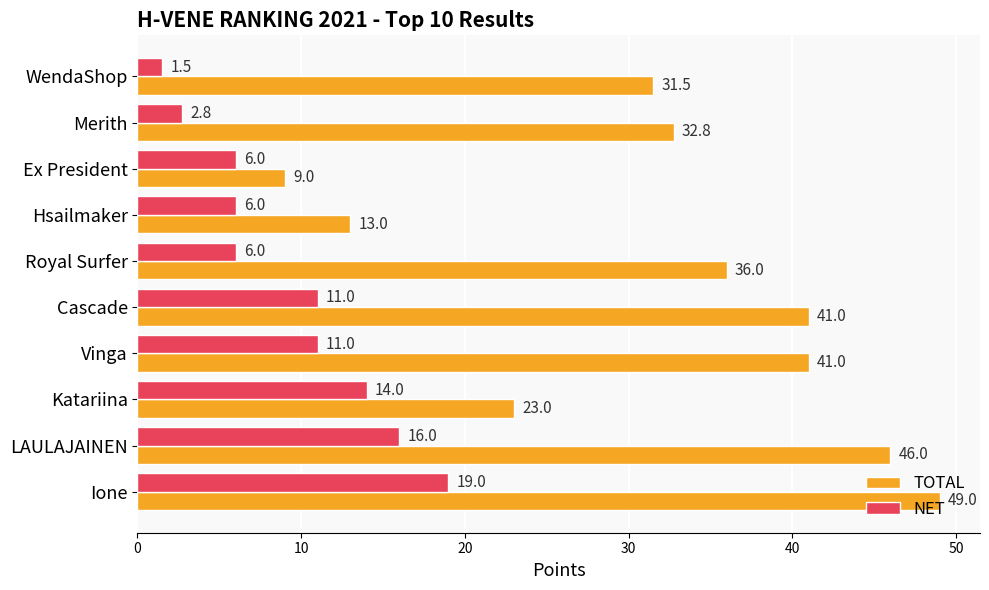

What is the minimum value shown in the chart?

1.5